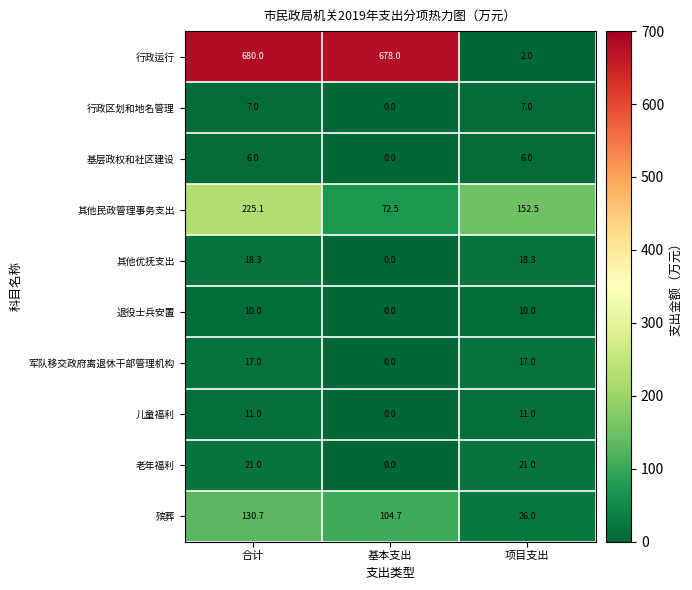

What is the average value of the 退役士兵安置 series?

6.7